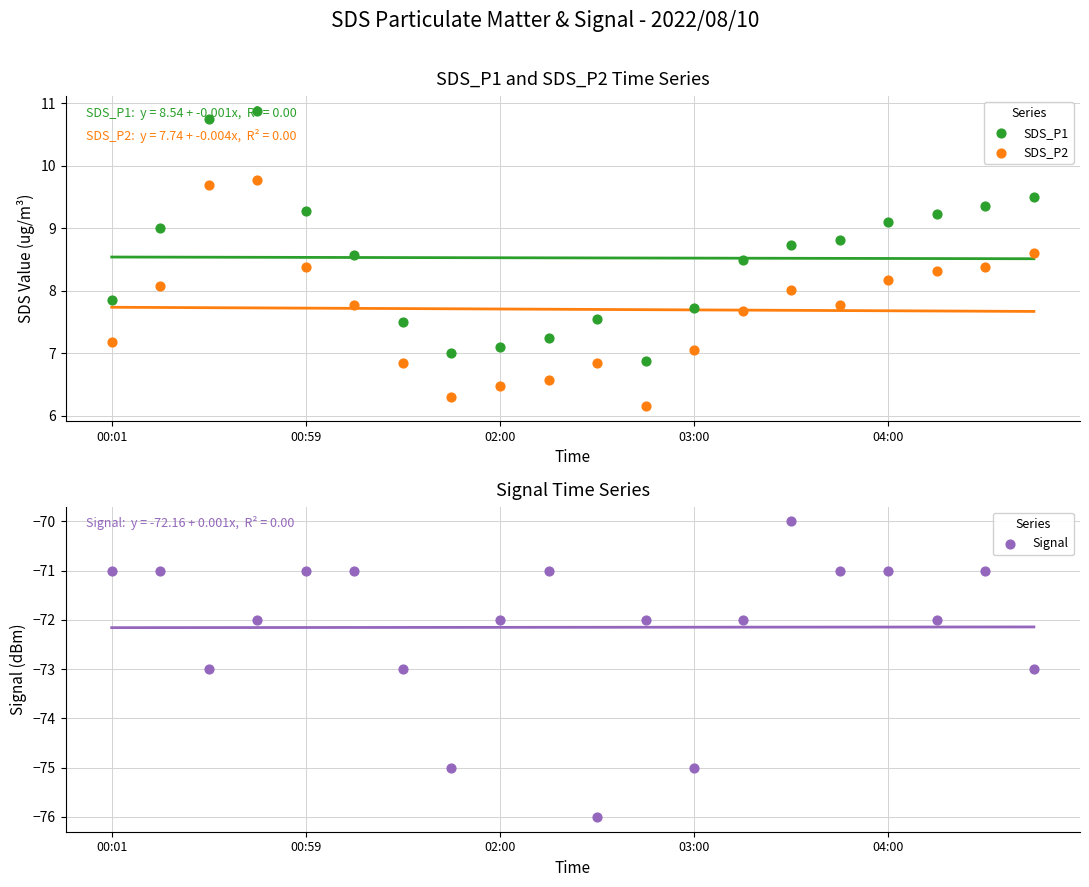

What is the total value across all series at 7?

-61.7